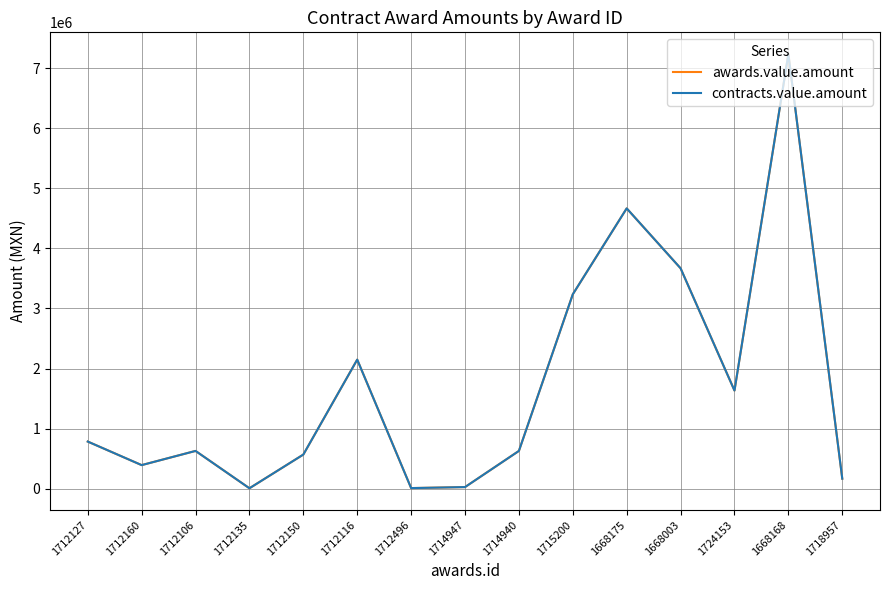

Does the chart display data point markers on the line(s)?

No